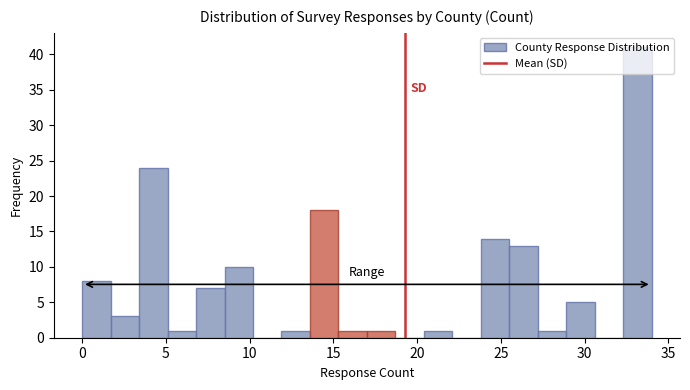

Read against the x-axis, roughly where is the centre of the tallest bar?

33.0